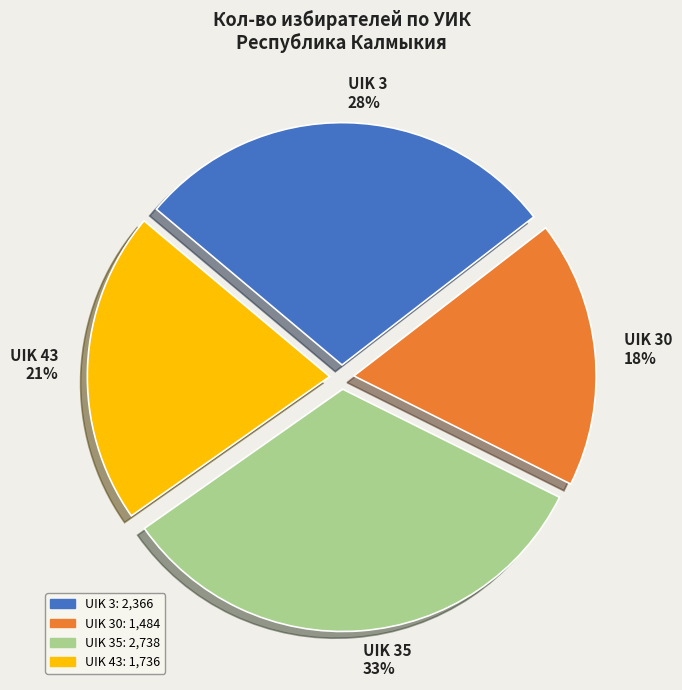

Which slice is the largest?

UIK 35 33%